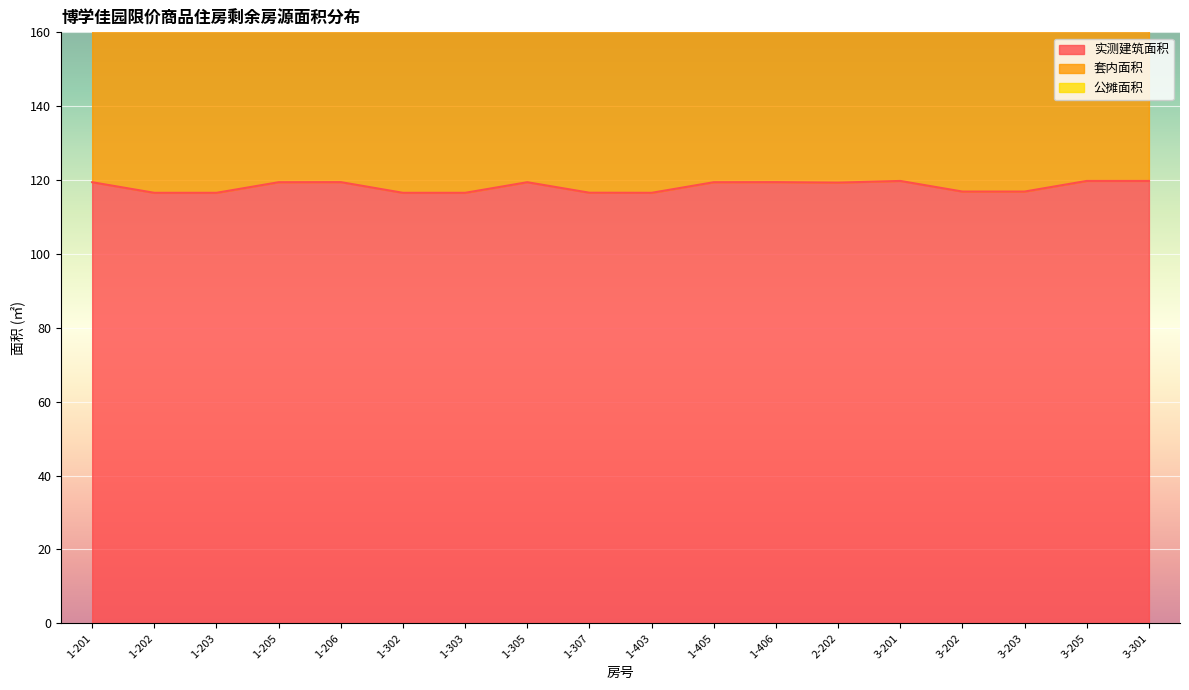

What is the total value across all series at 1-307?

329.0